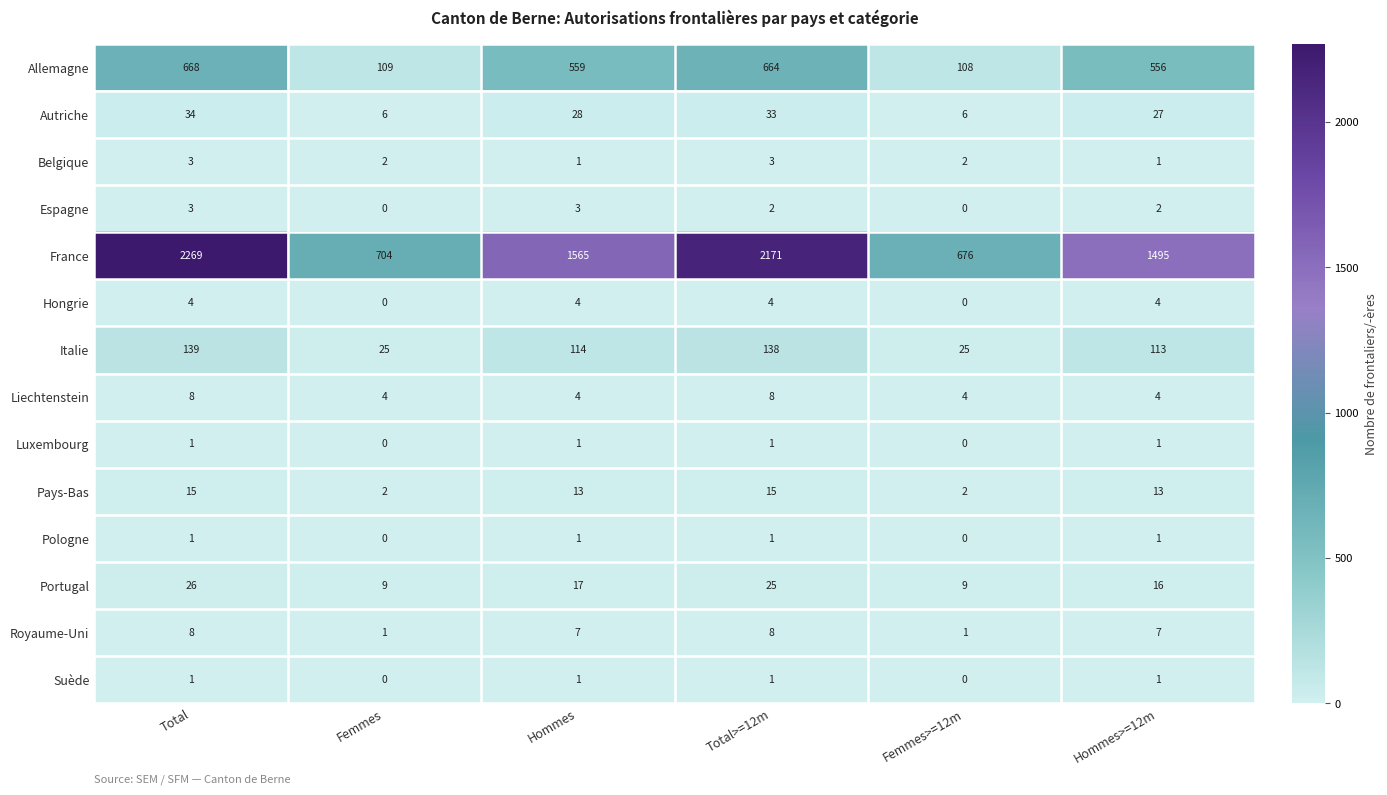

What is the difference between the maximum and second lowest values in the France series?

1565